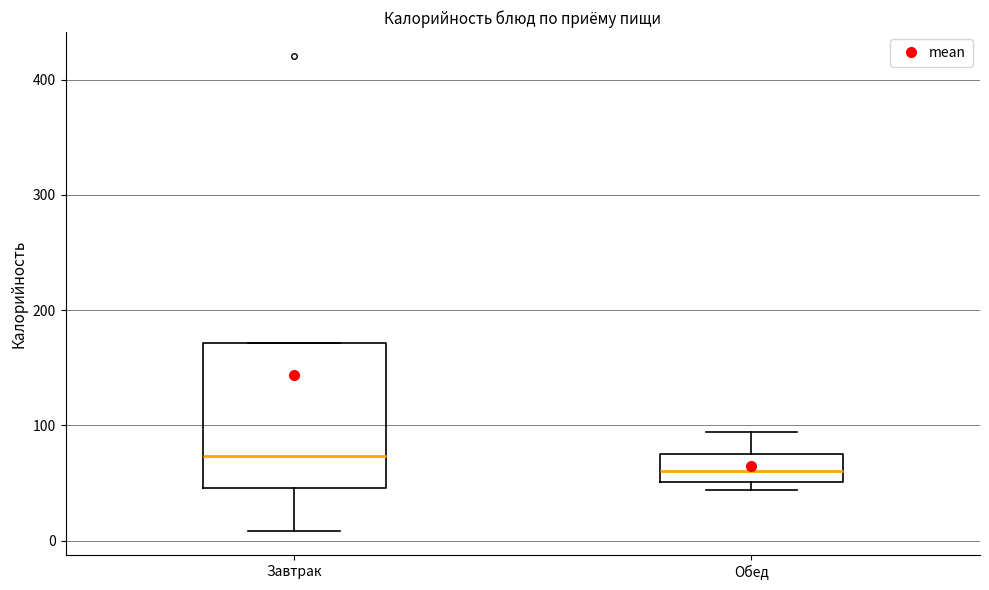

Reading left to right, transcribe this box plot: for each box, give where its median line is, the range the box spans, and where its two whiskers end, as read against the y-axis. The values are not printed on the chart, so give them approximately, as read against the axis.

Завтрак: median 70, box 50 to 170, whiskers 10 to 170
Обед: median 60, box 50 to 80, whiskers 40 to 90